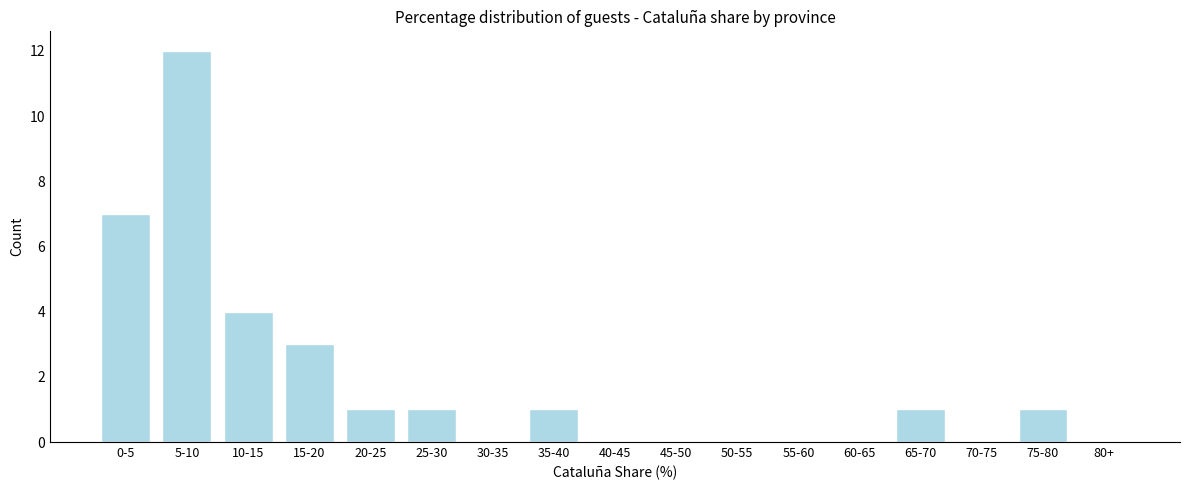

Reading left to right, extract all data points from this chart.

0-5=7	5-10=12	10-15=4	15-20=3	20-25=1	25-30=1	30-35=0	35-40=1	40-45=0	45-50=0	50-55=0	55-60=0	60-65=0	65-70=1	70-75=0	75-80=1	80+=0